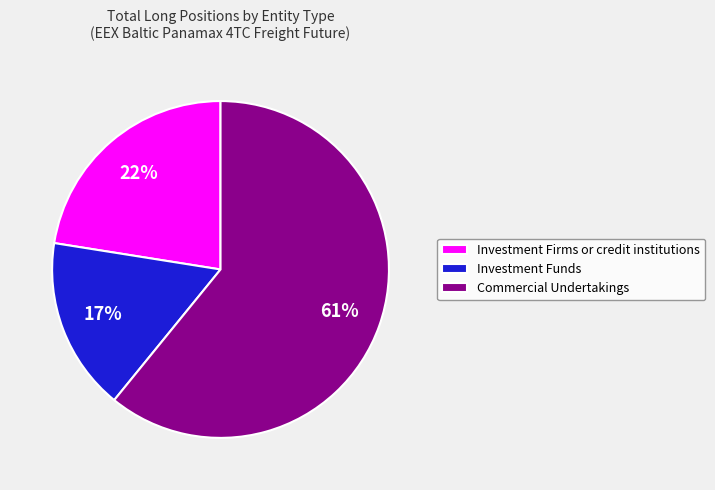

Which slice represents more than half of the pie?

Commercial Undertakings